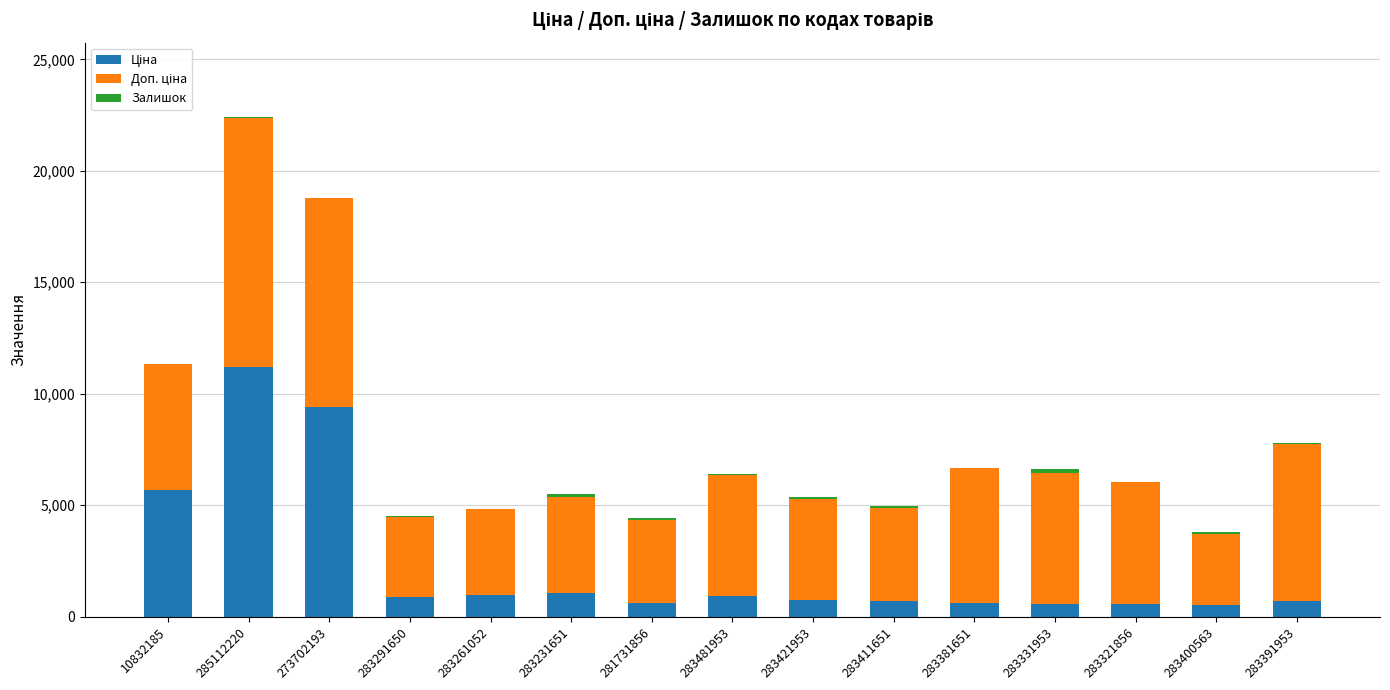

What is the total value across all series at 283291650?

4522.5